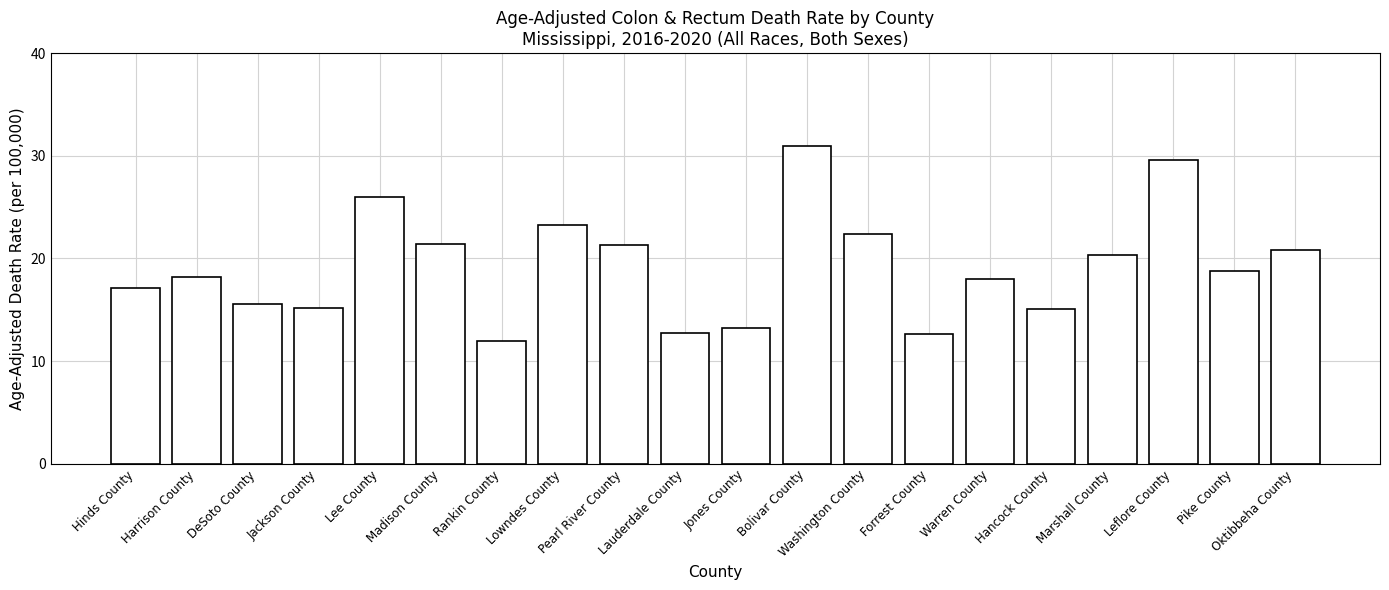

What is the sum of all values?

384.6